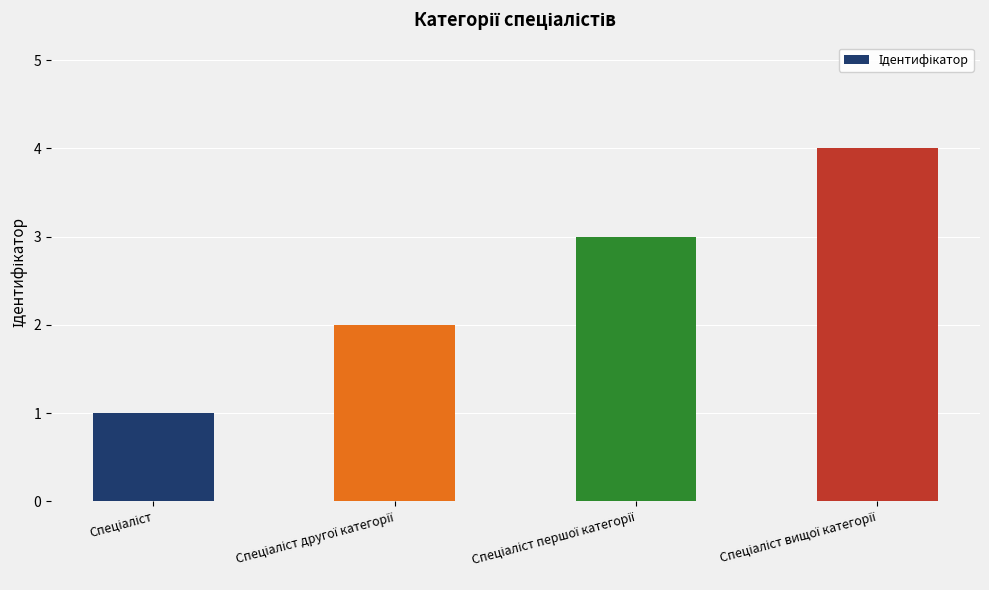

What is the sum of all values?

10